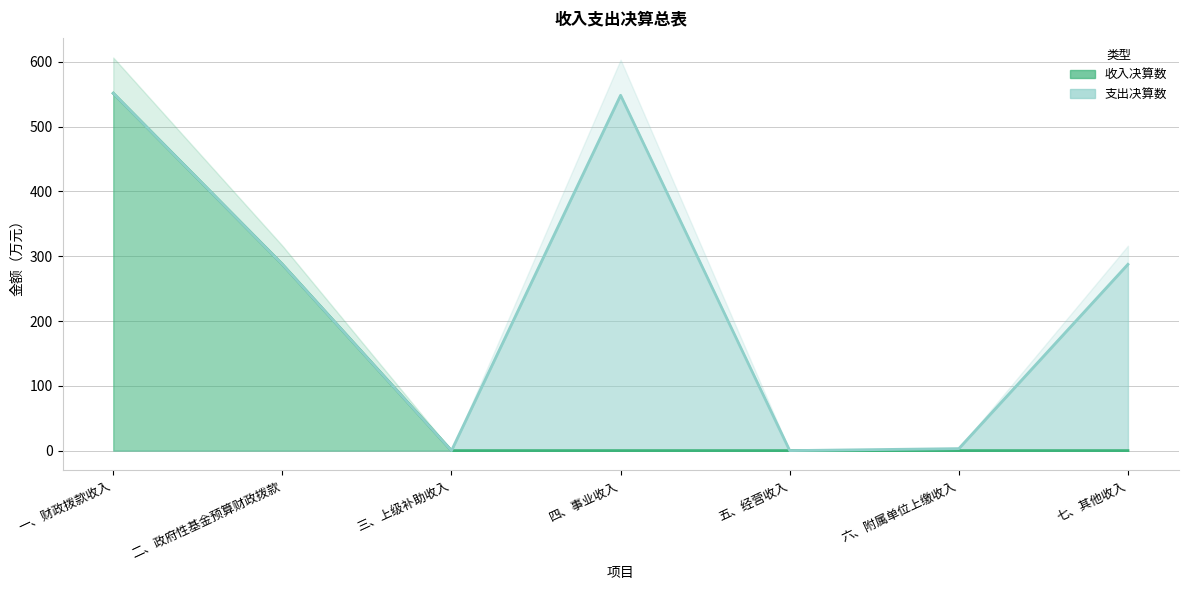

Reading left to right, extract all data points from this chart.

551.6	287.6	0.0	0.0	0.0	0.0	0.0